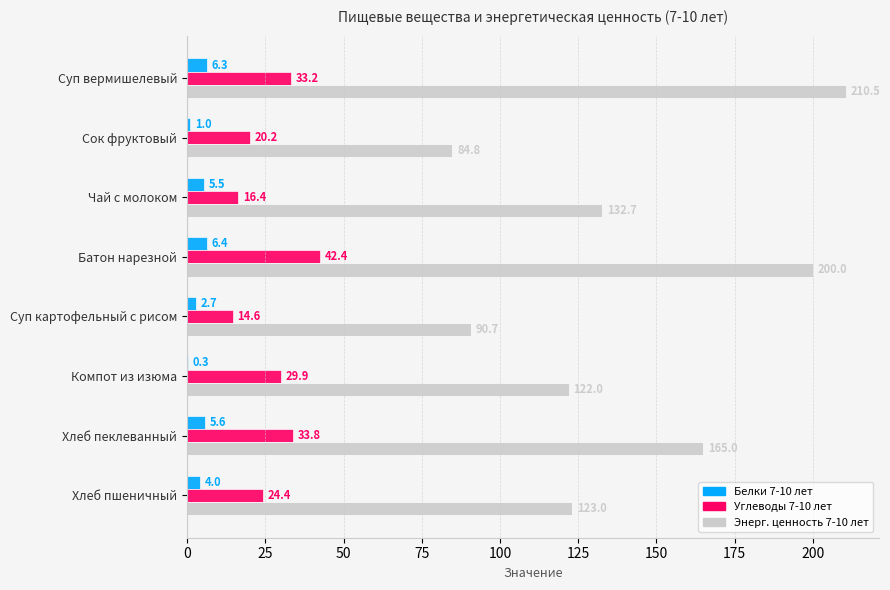

Between Батон нарезной and Компот из изюма, which series saw the biggest shift?

Энерг. ценность 7-10 лет